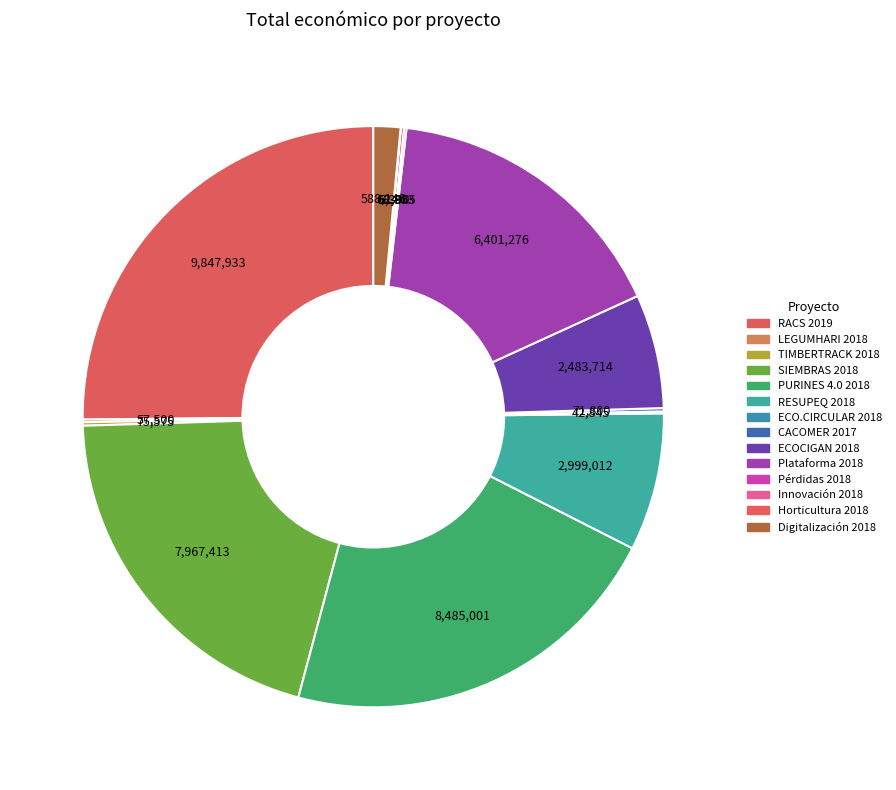

How many segments does this pie chart have?

14